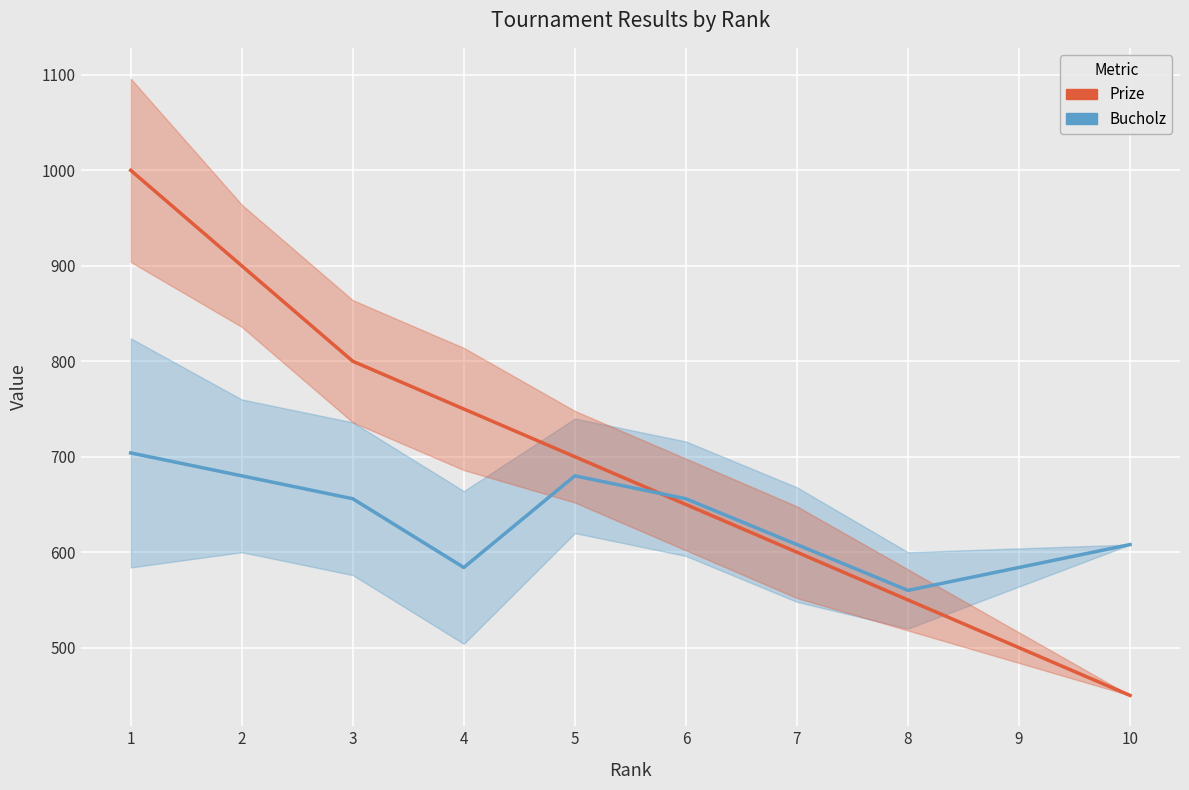

What is the value of the Bucholz point at the 7th from the left?

608